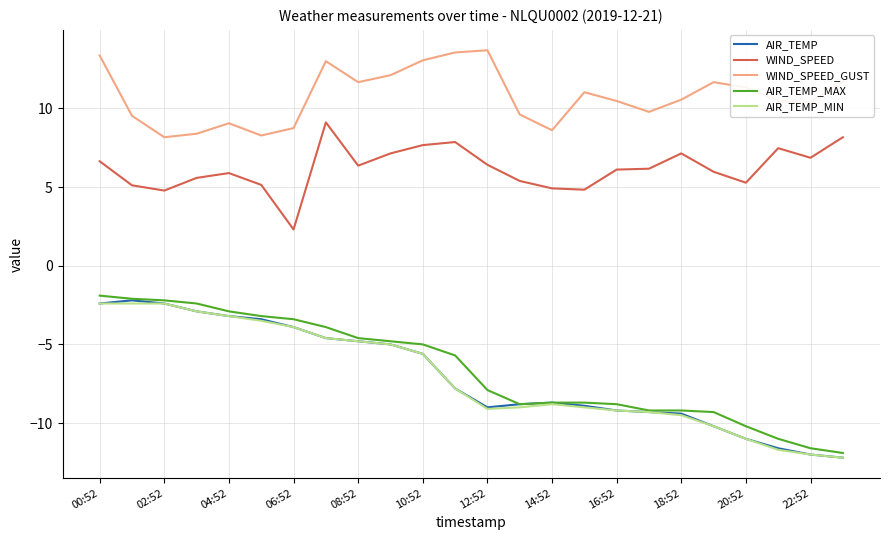

True or false: WIND_SPEED_GUST and AIR_TEMP_MIN intersect in this chart.

False